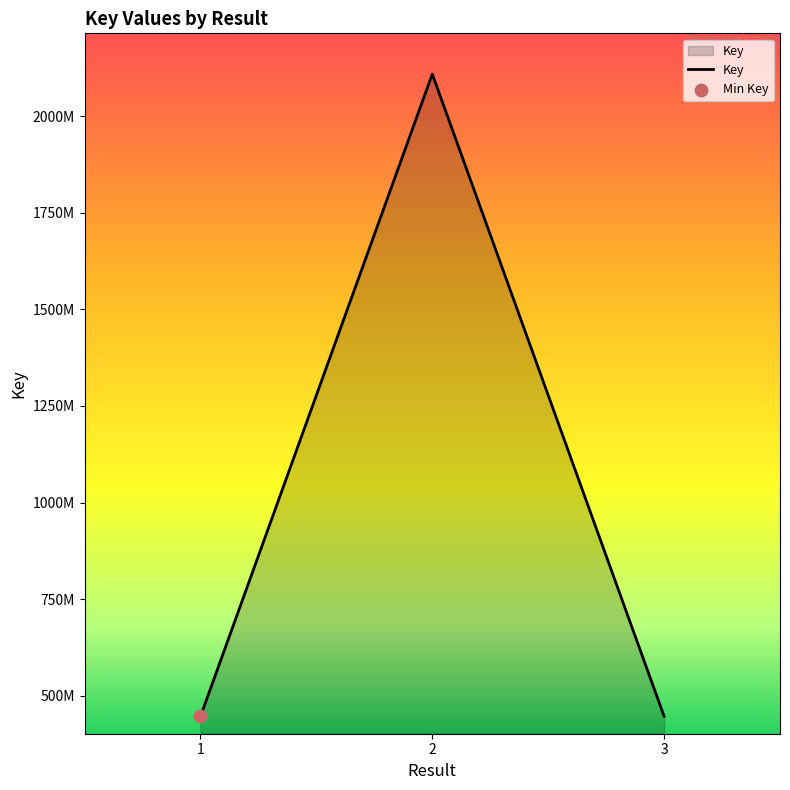

Approximately how many times larger is the value at 2 compared to 1?

4.7